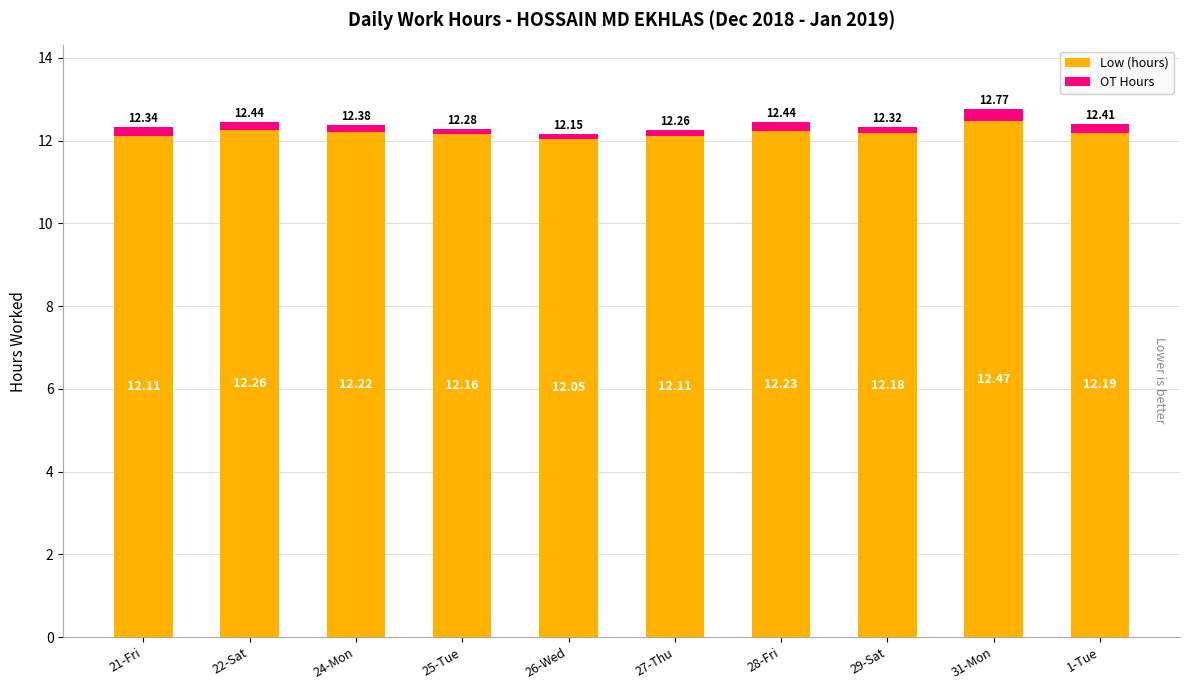

Read the Low (hours) value at 31-Mon.

12.5